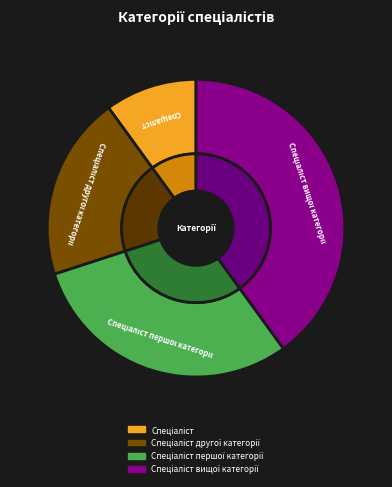

What portion of the pie excludes Спеціаліст першої категорії?

70.0%